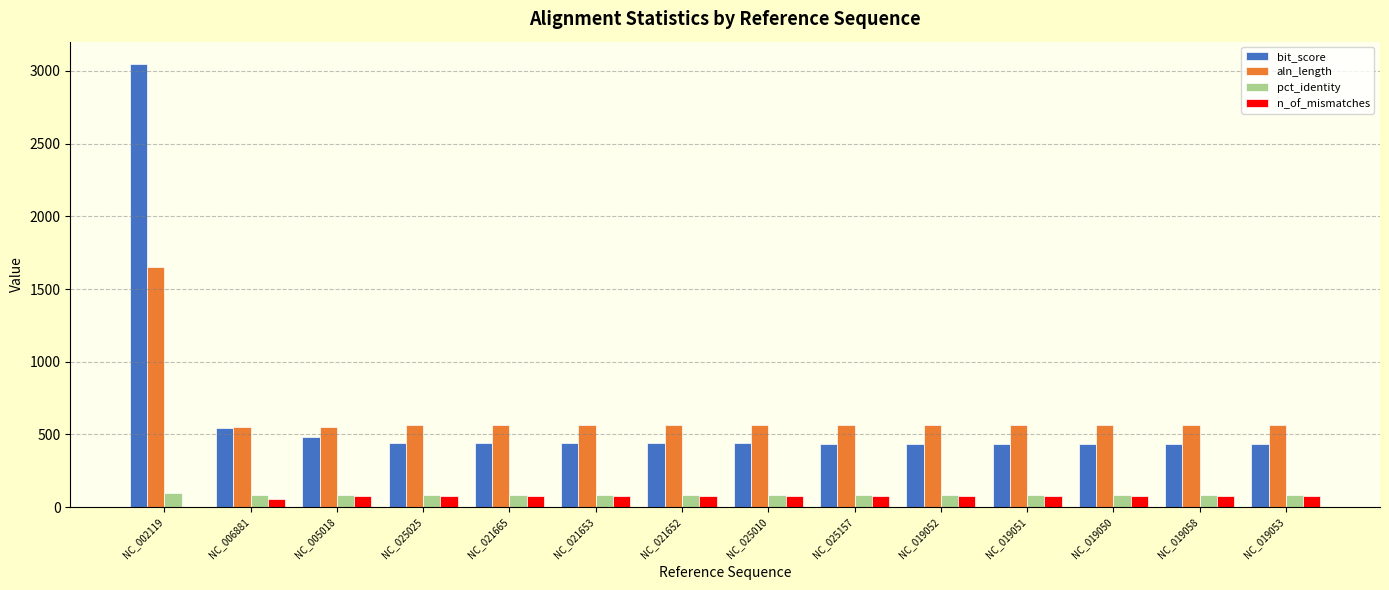

Are the bars horizontal?

No